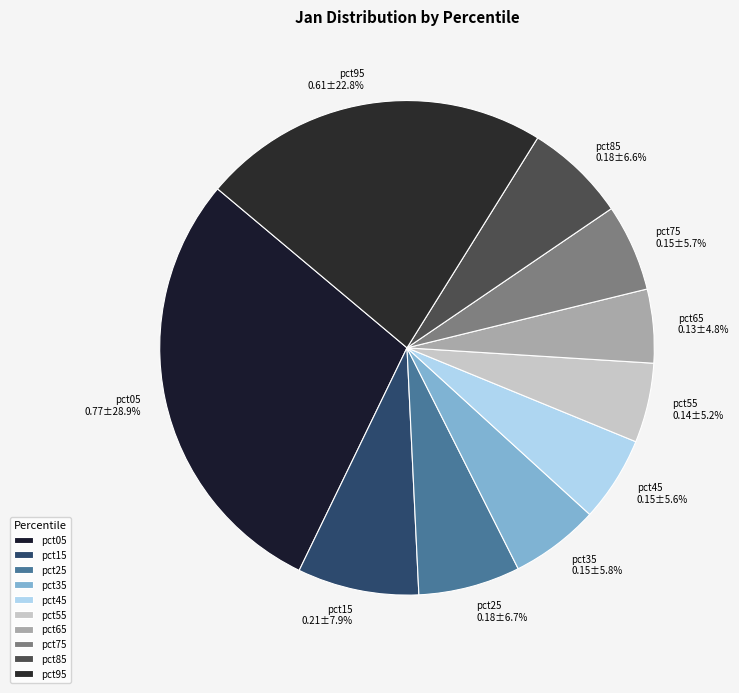

To the nearest percent, what is the combined percentage of pct45 and pct85?

12%